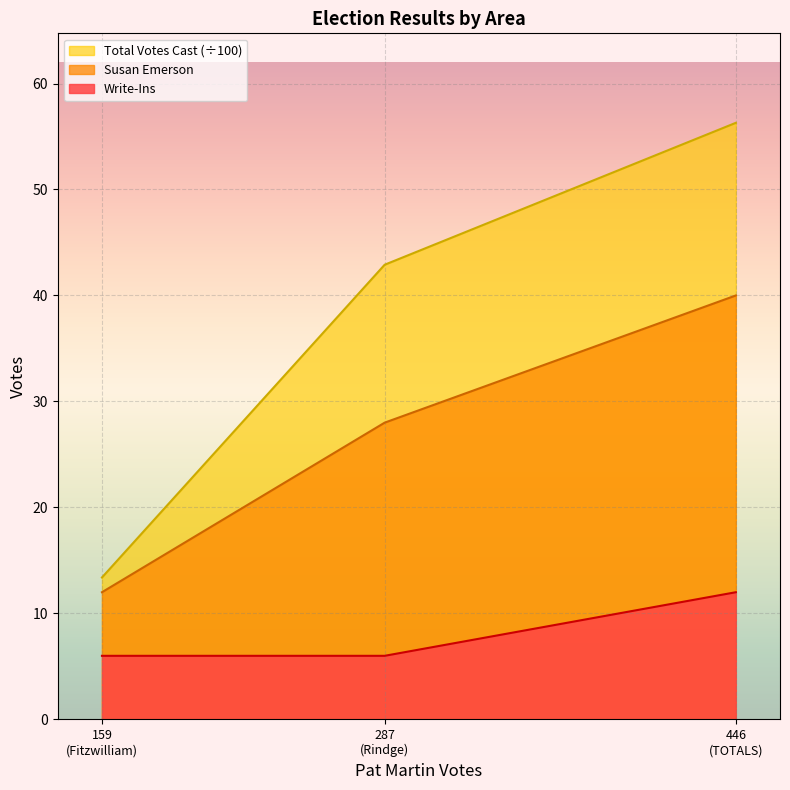

What is the maximum value for Susan Emerson?

40.0